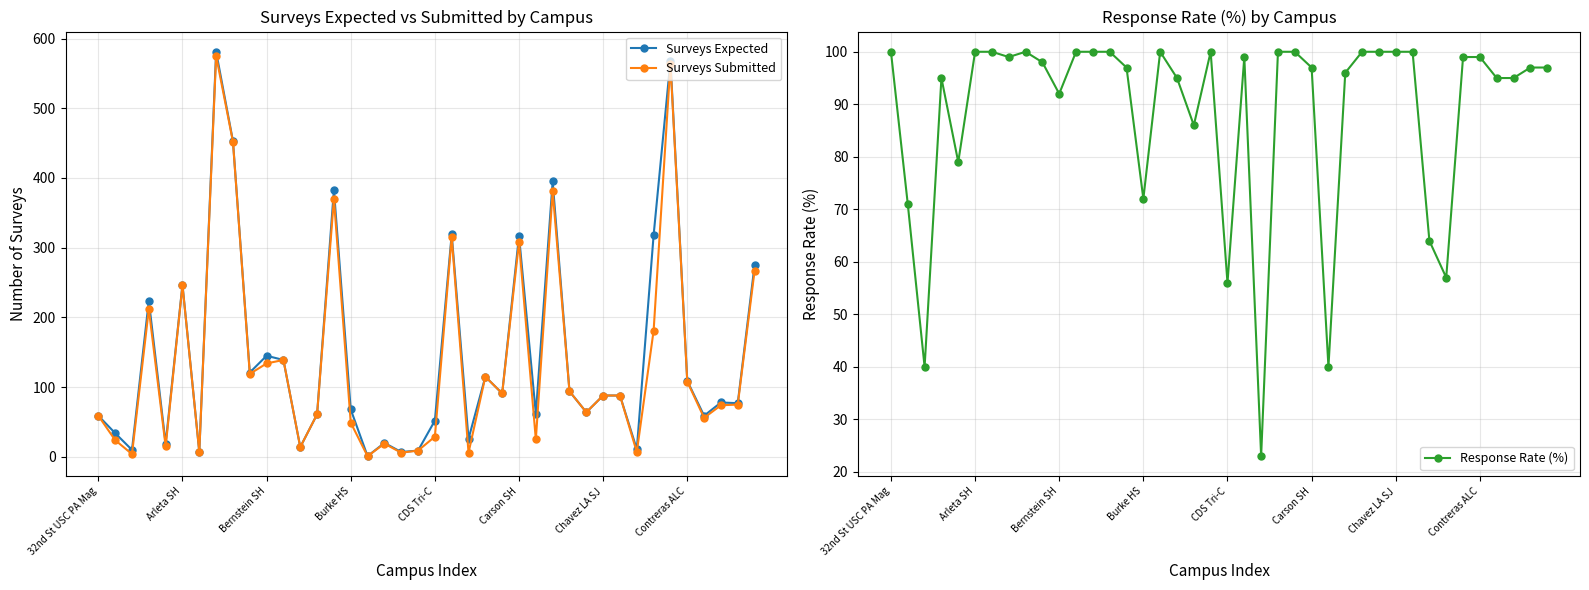

What is the highest value of the Response Rate (%) series?

100